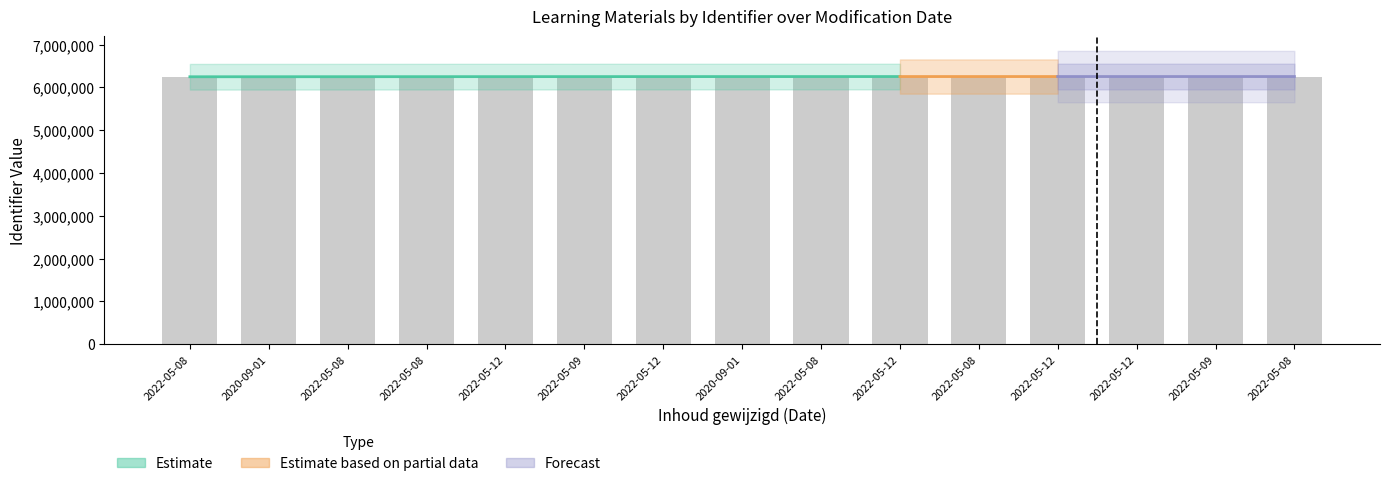

Which has a higher value, 2022-05-12 or 2022-05-12?

2022-05-12